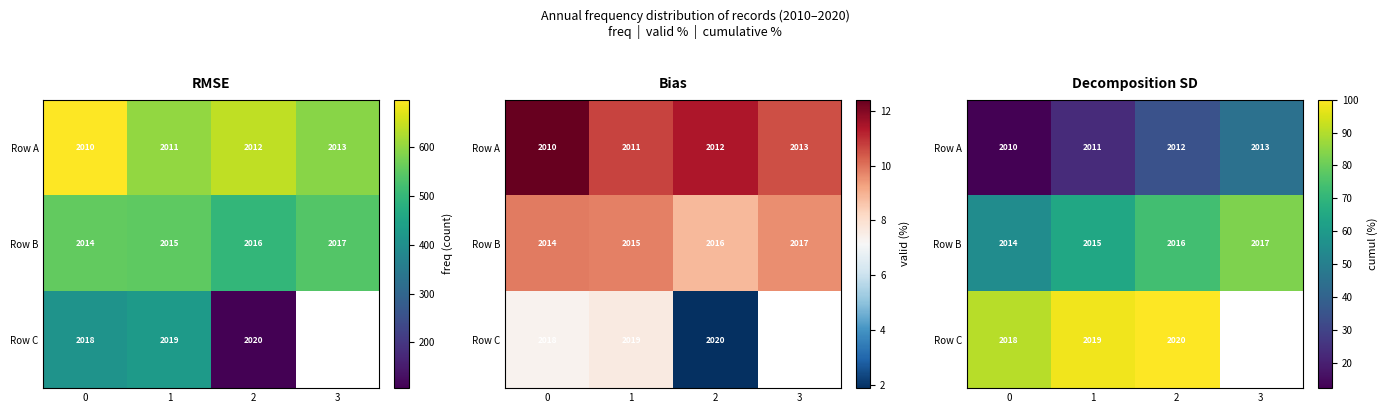

Rank the series by their average value, from highest to lowest.

Row B, Row C, Row A